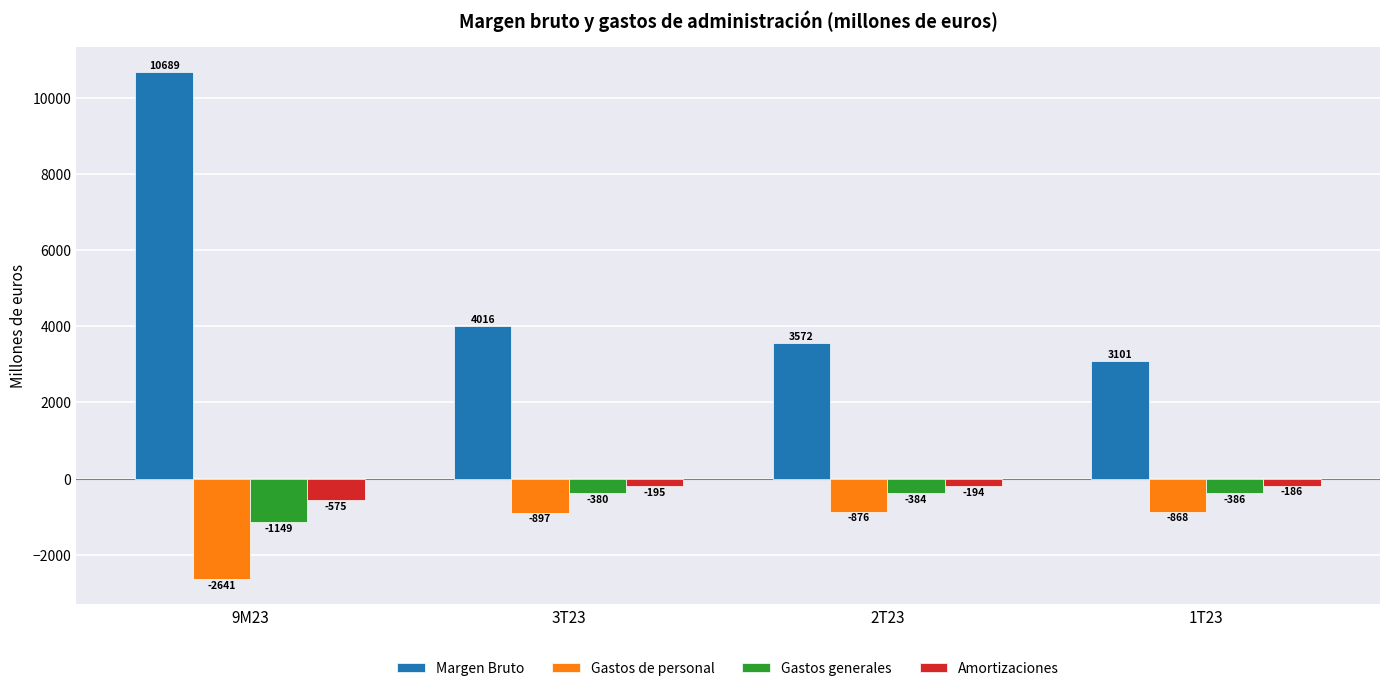

What is the maximum value shown in the chart?

10689.3